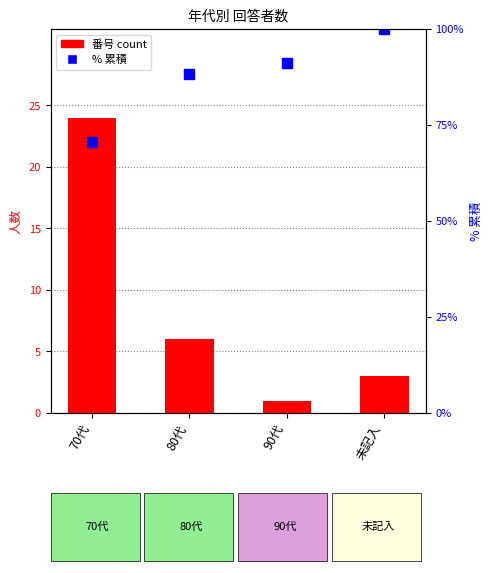

How many series are shown in this chart?

2